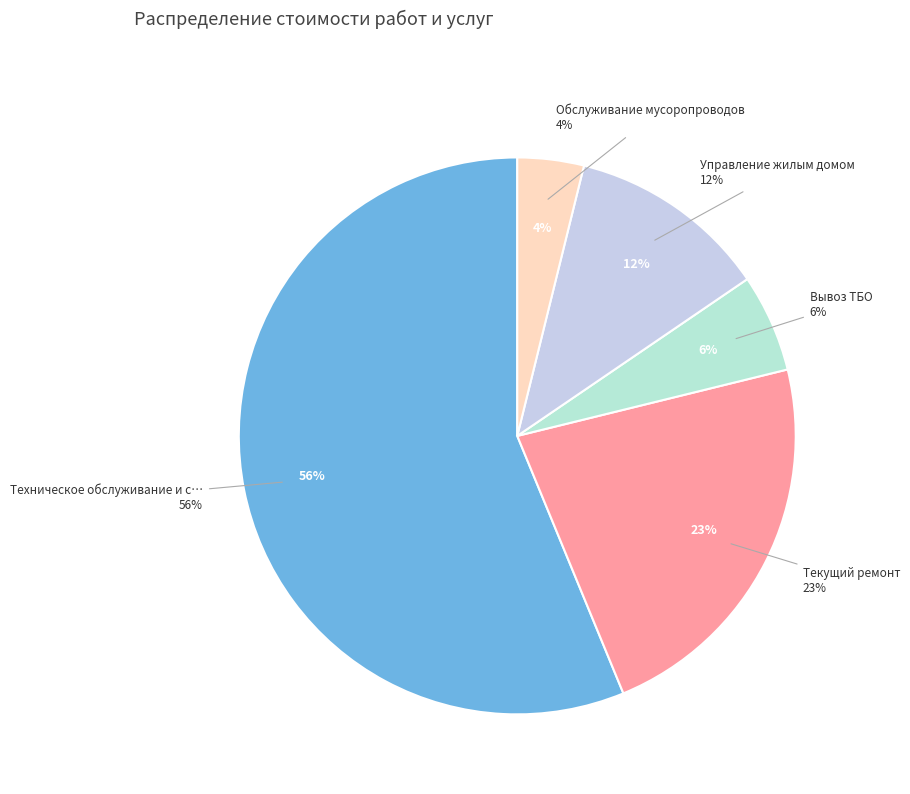

How many segments does this pie chart have?

5